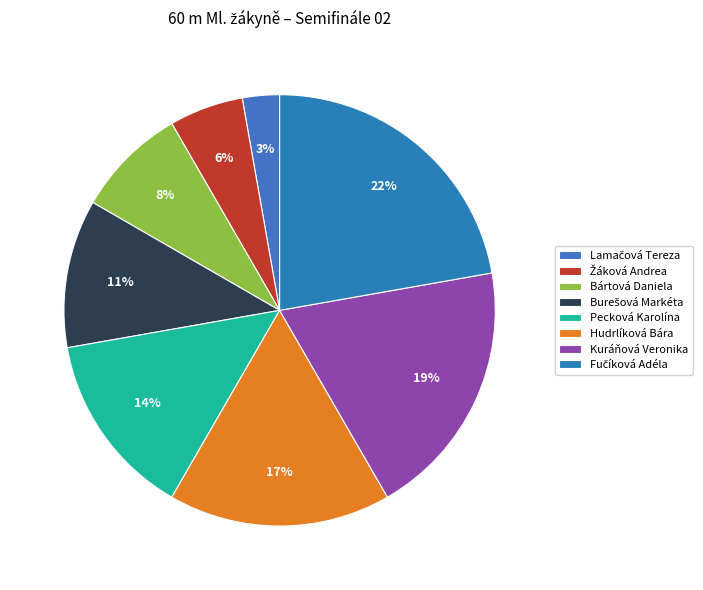

Rank the categories by value from highest to lowest.

Fučíková Adéla, Kuráňová Veronika, Hudrlíková Bára, Pecková Karolína, Burešová Markéta, Bártová Daniela, Žáková Andrea, Lamačová Tereza